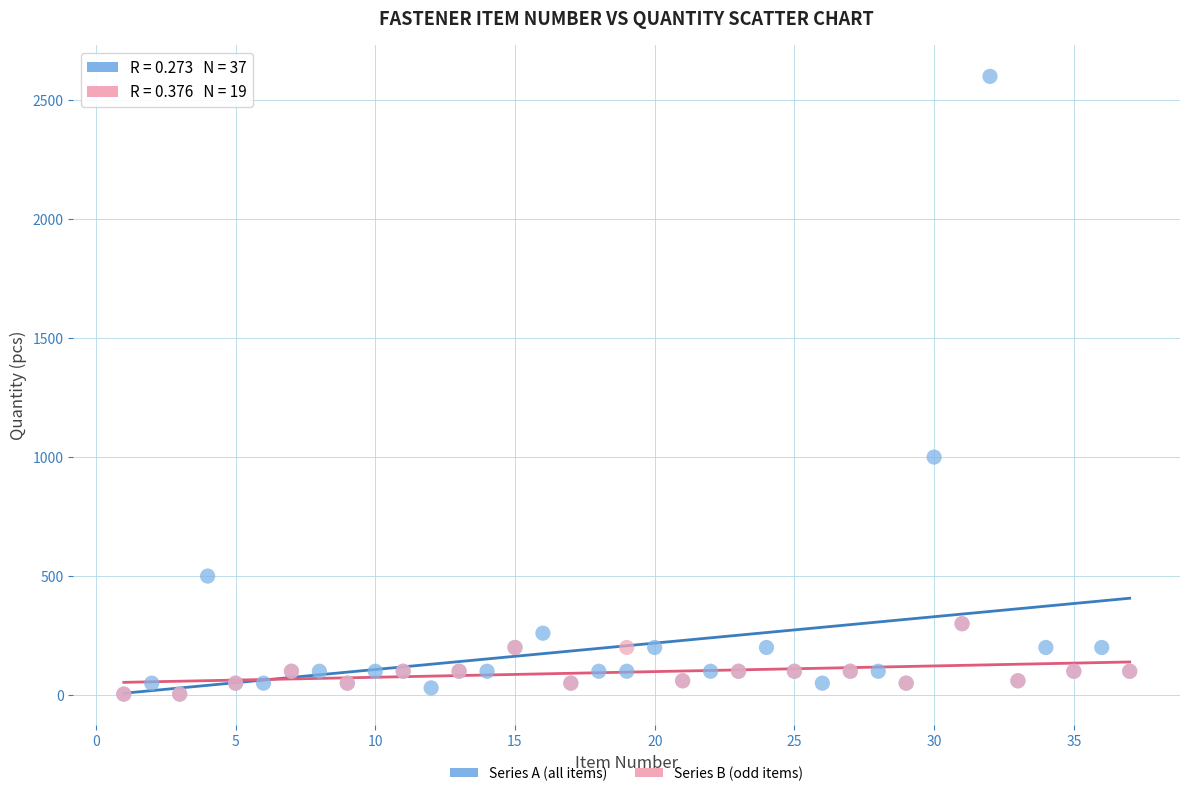

Which series reaches the maximum Y coordinate?

Series A (all items)